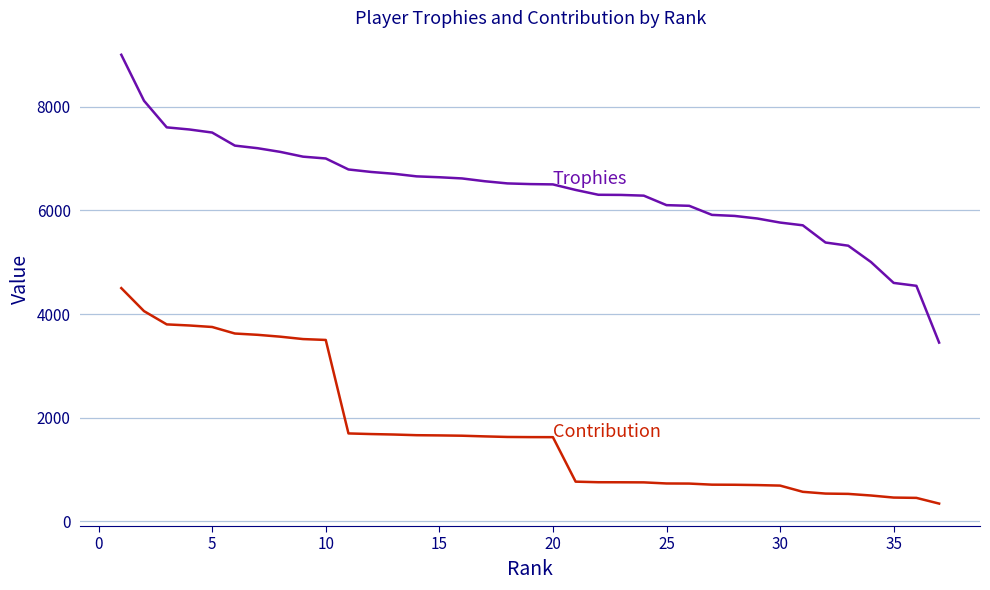

What is the smallest value displayed?

344